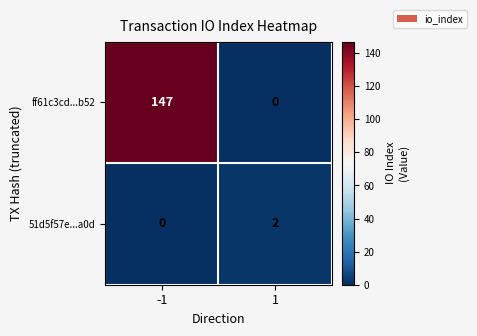

Rank the series at 1 from highest to lowest value.

51d5f57e...a0d, ff61c3cd...b52